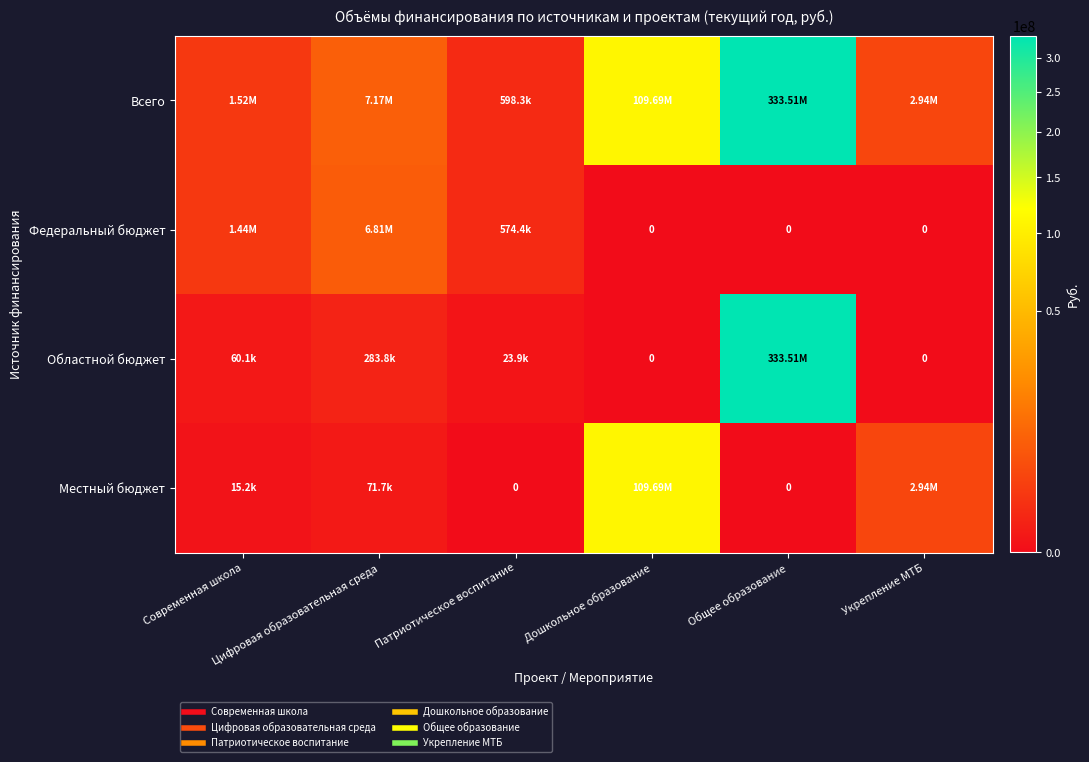

The value of Областной бюджет at Патриотическое воспитание is 38763.0. True or false?

False